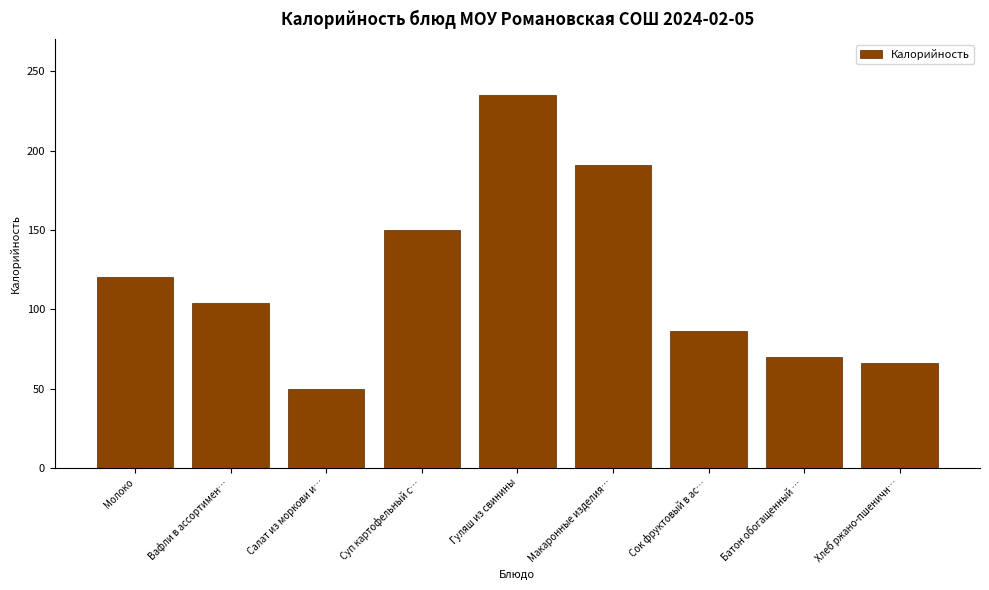

Reading left to right, list all the values displayed in this chart.

Молоко=120.0	Вафли в ассортимен…=104.0	Салат из моркови и…=49.5	Суп картофельный с…=149.8	Гуляш из свинины=235.0	Макаронные изделия…=191.0	Сок фруктовый в ас…=86.0	Батон обогащенный …=70.0	Хлеб ржано-пшеничн…=66.0